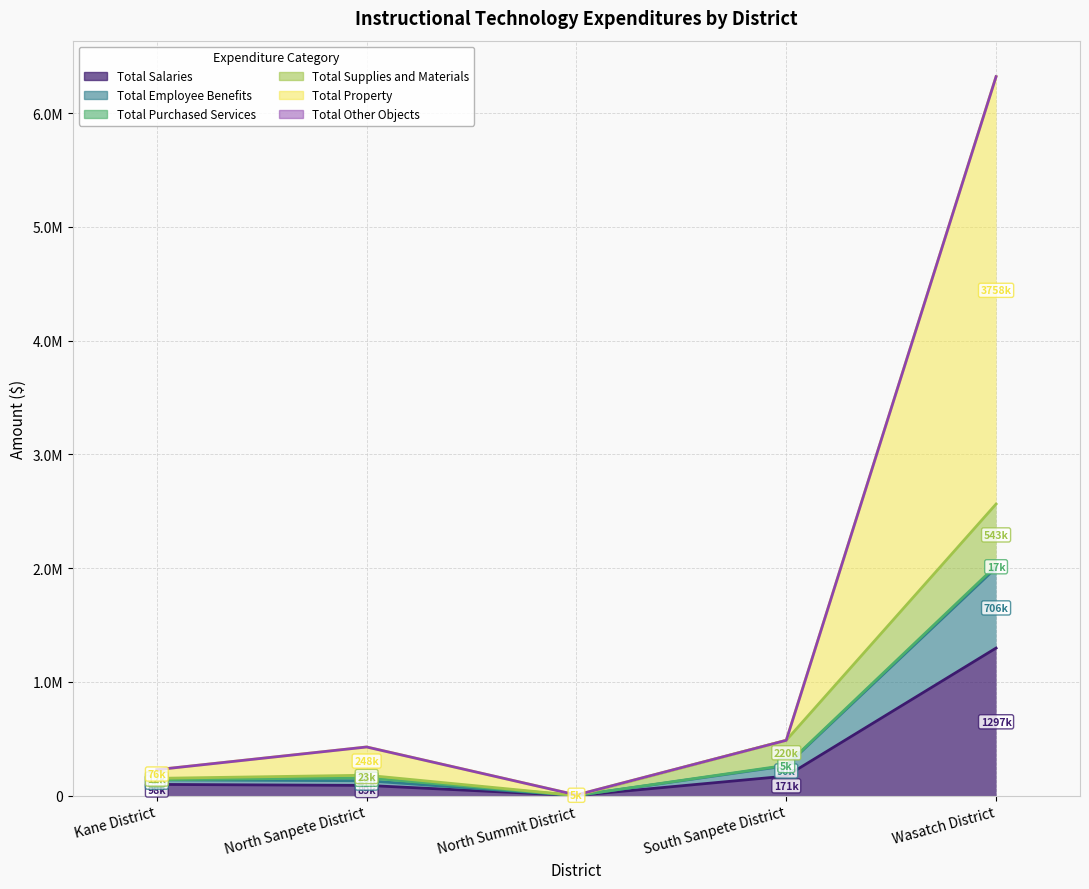

True or false: Total Salaries and Total Employee Benefits cross at least once.

False